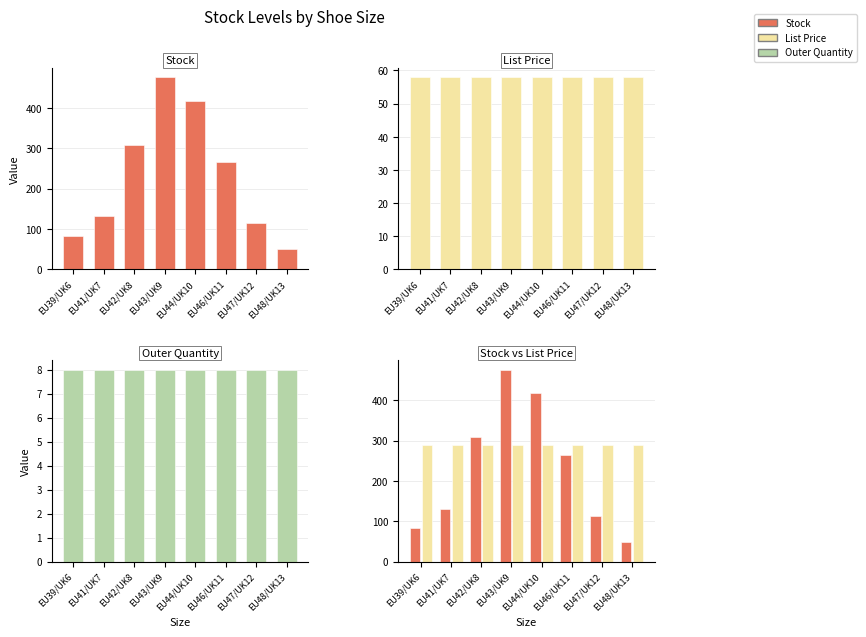

Reading left to right, transcribe all the data shown in this chart.

Stock: EU39/UK6=83.0	EU41/UK7=131.0	EU42/UK8=309.0	EU43/UK9=476.0	EU44/UK10=418.0	EU46/UK11=265.0	EU47/UK12=114.0	EU48/UK13=50.0
List Price: EU39/UK6=58.0	EU41/UK7=58.0	EU42/UK8=58.0	EU43/UK9=58.0	EU44/UK10=58.0	EU46/UK11=58.0	EU47/UK12=58.0	EU48/UK13=58.0
Outer Quantity: EU39/UK6=8.0	EU41/UK7=8.0	EU42/UK8=8.0	EU43/UK9=8.0	EU44/UK10=8.0	EU46/UK11=8.0	EU47/UK12=8.0	EU48/UK13=8.0
List Price ×5: EU39/UK6=289.8	EU41/UK7=289.8	EU42/UK8=289.8	EU43/UK9=289.8	EU44/UK10=289.8	EU46/UK11=289.8	EU47/UK12=289.8	EU48/UK13=289.8